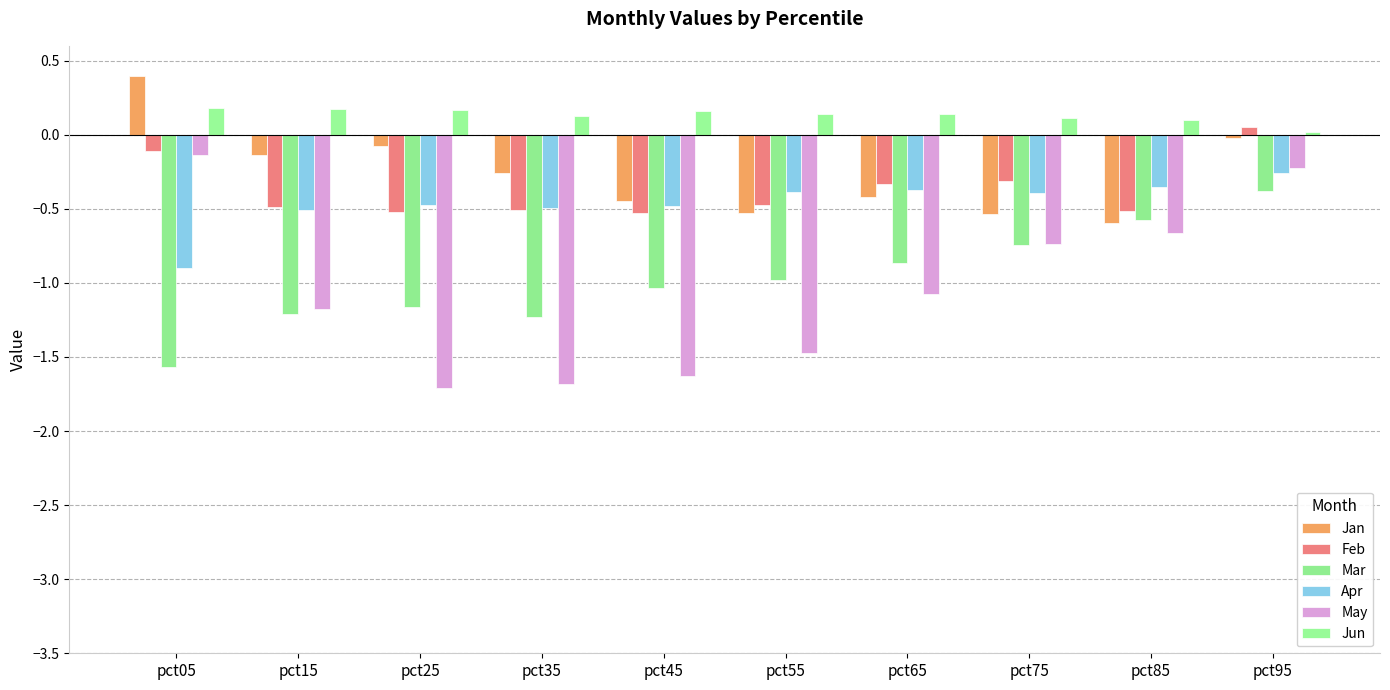

What is the total value across all series at pct55?

-3.7